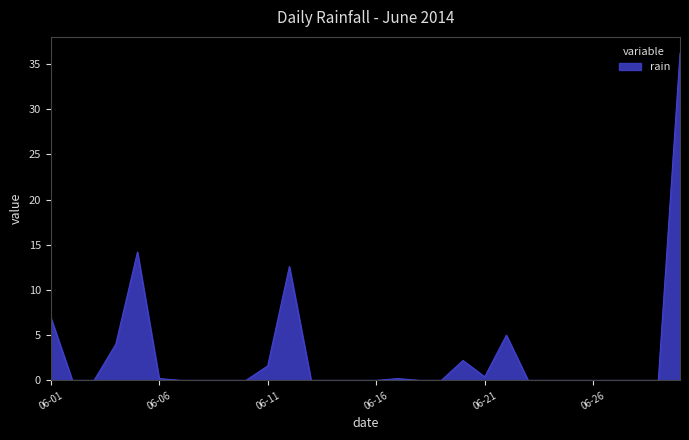

What is the difference between the maximum and minimum values?

36.2